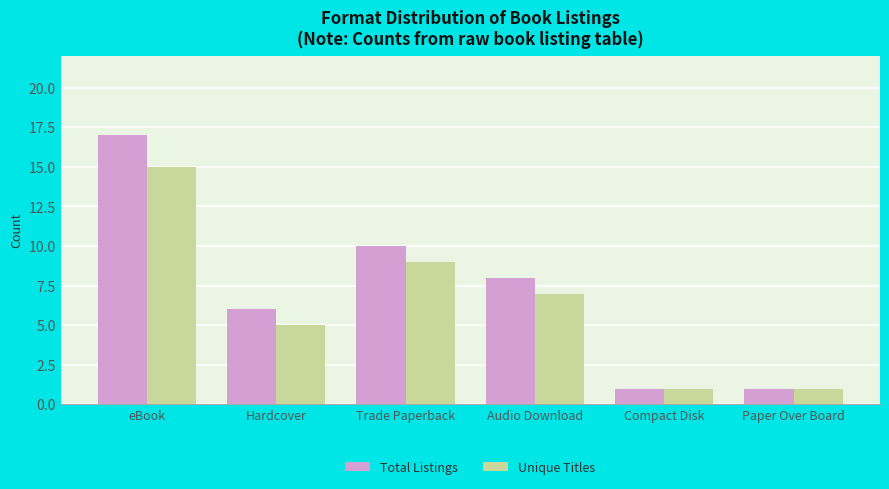

What are all the series names shown in the legend?

Total Listings, Unique Titles